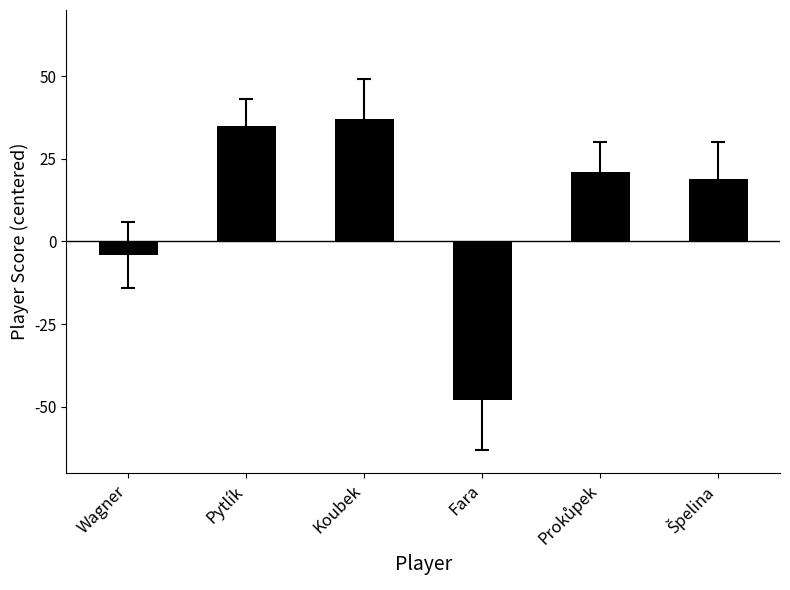

Reading left to right, transcribe all the data shown in this chart.

-4	35	37	-48	21	19